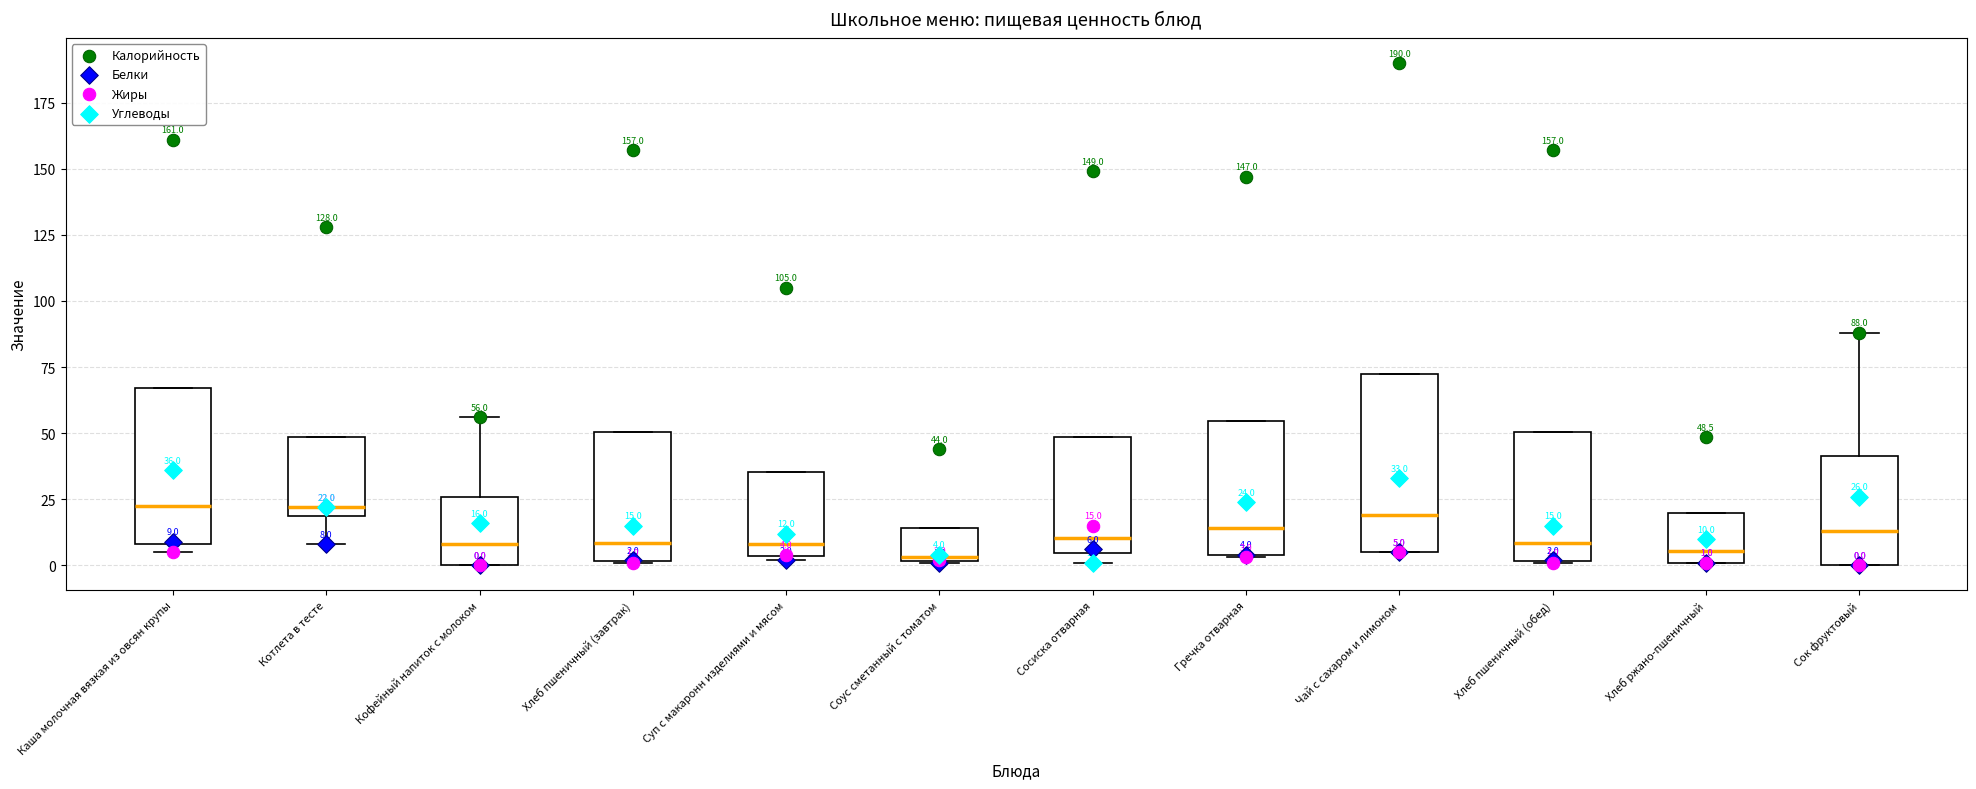

Which box is the tallest, from its lower edge to its upper edge?

Чай с сахаром и лимоном